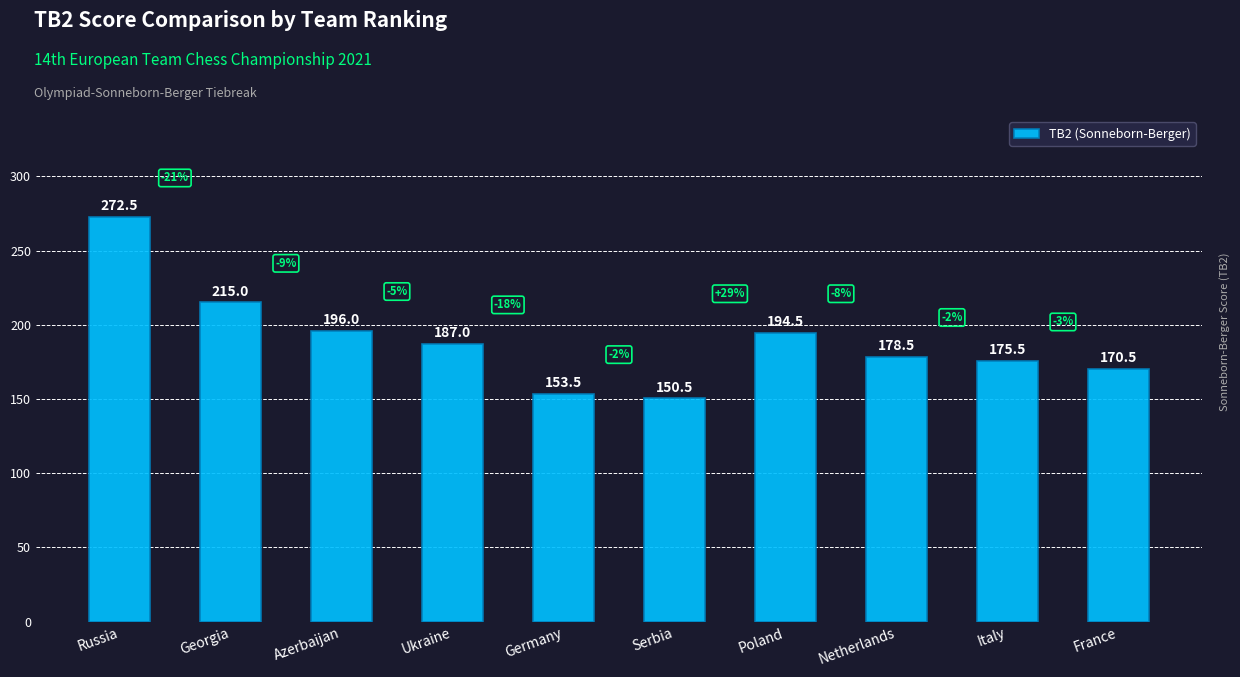

The chart shows a value of 215.0 at Georgia. True or false?

True